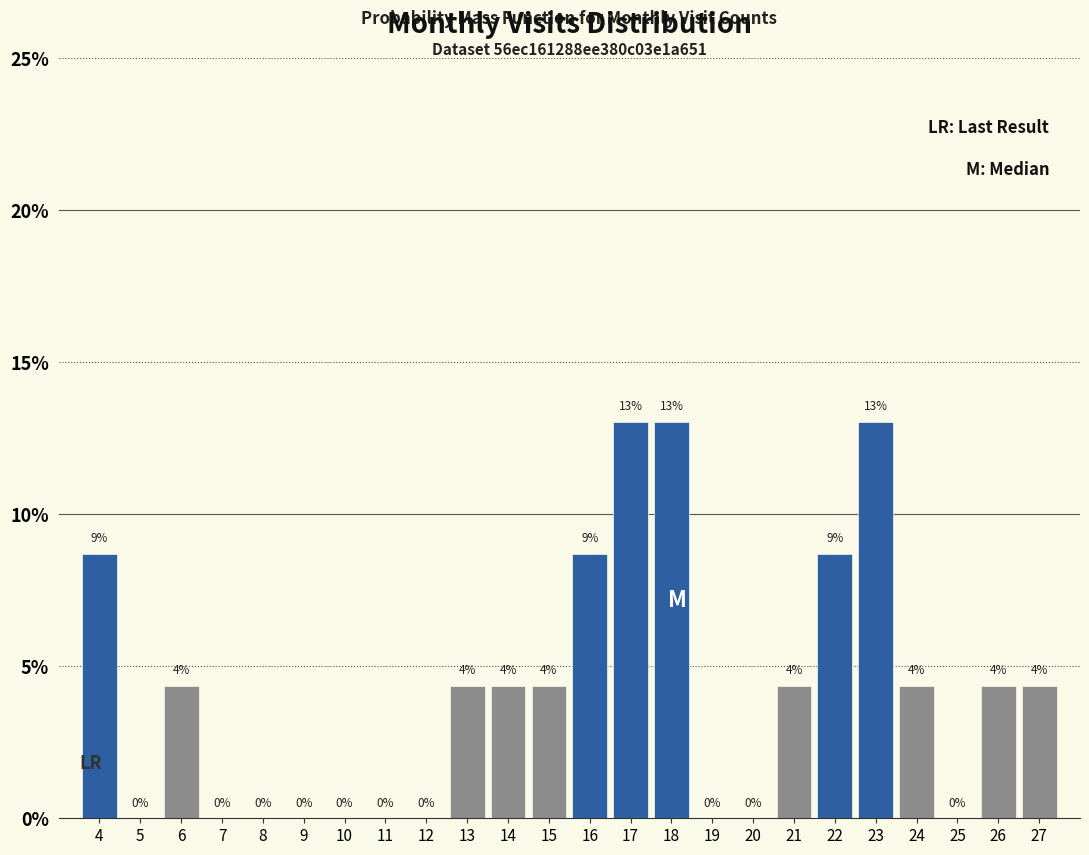

What is the change in value from 9 to 23?

+13.0